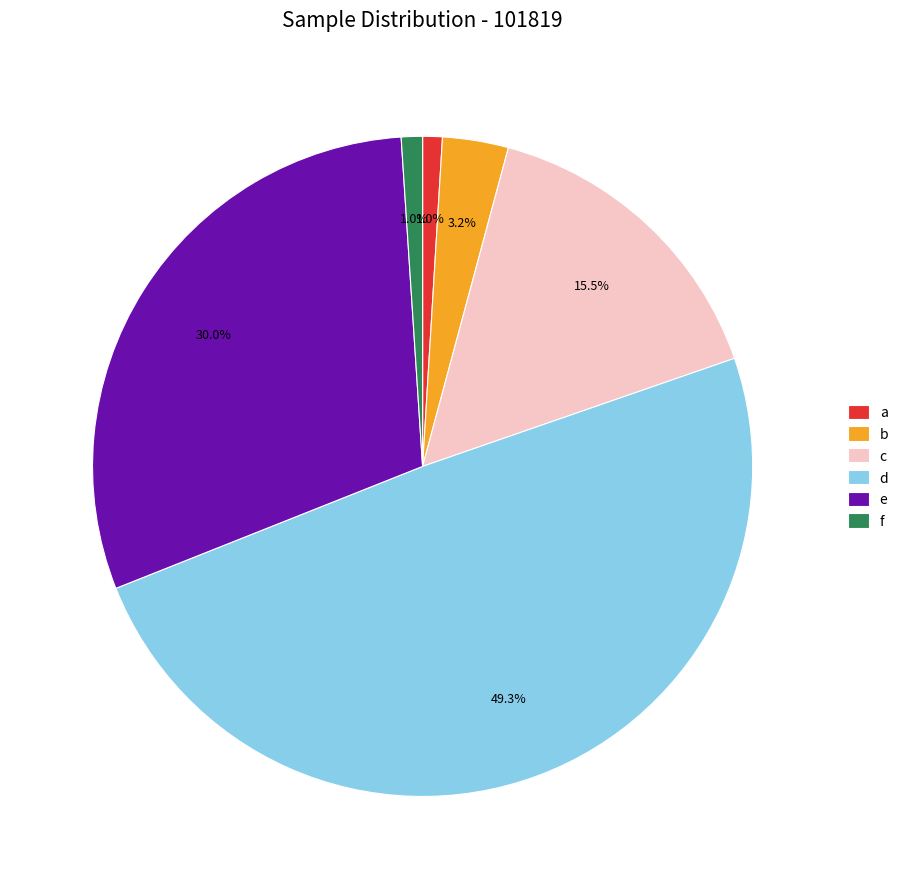

To the nearest percent, what is the combined percentage of a and f?

2%